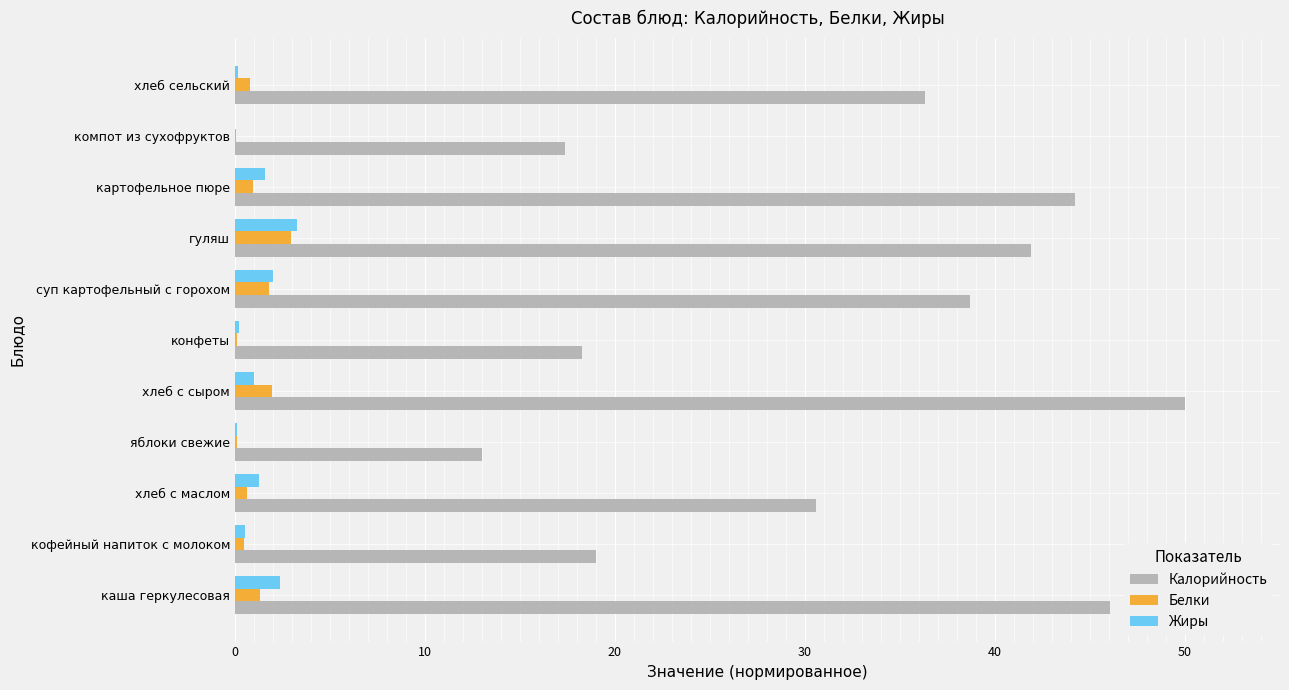

Between картофельное пюре and компот из сухофруктов, which series saw the biggest shift?

Калорийность